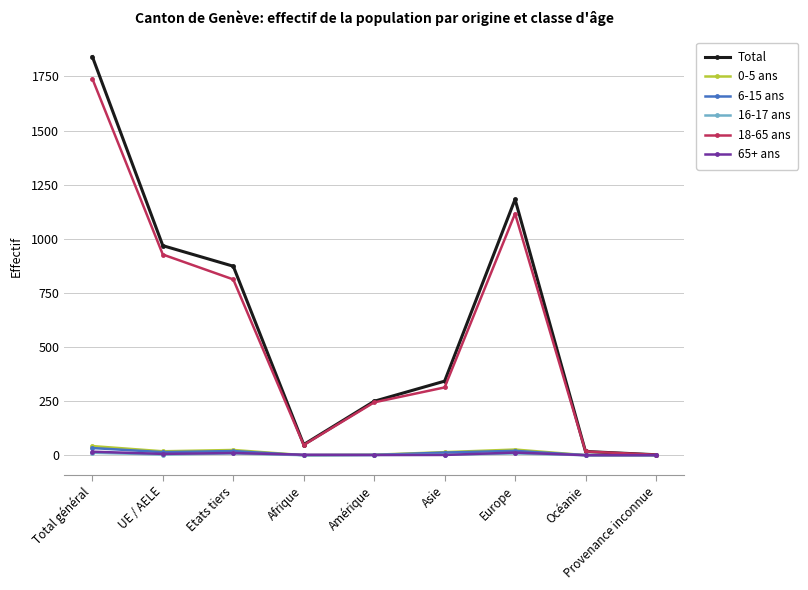

What is the total value across all series at Provenance inconnue?

4